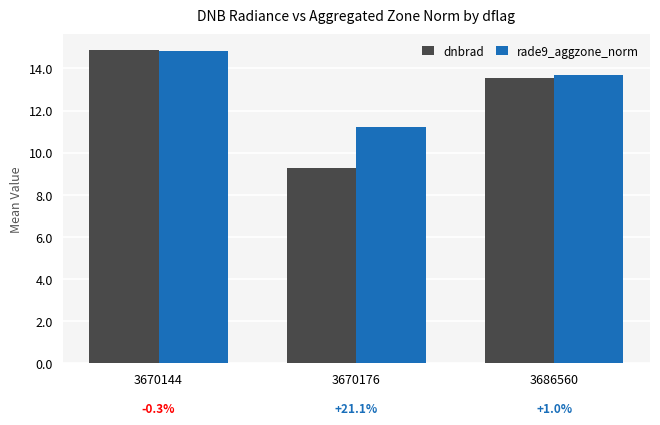

The value of rade9_aggzone_norm at 3686560 is 5.7. True or false?

False